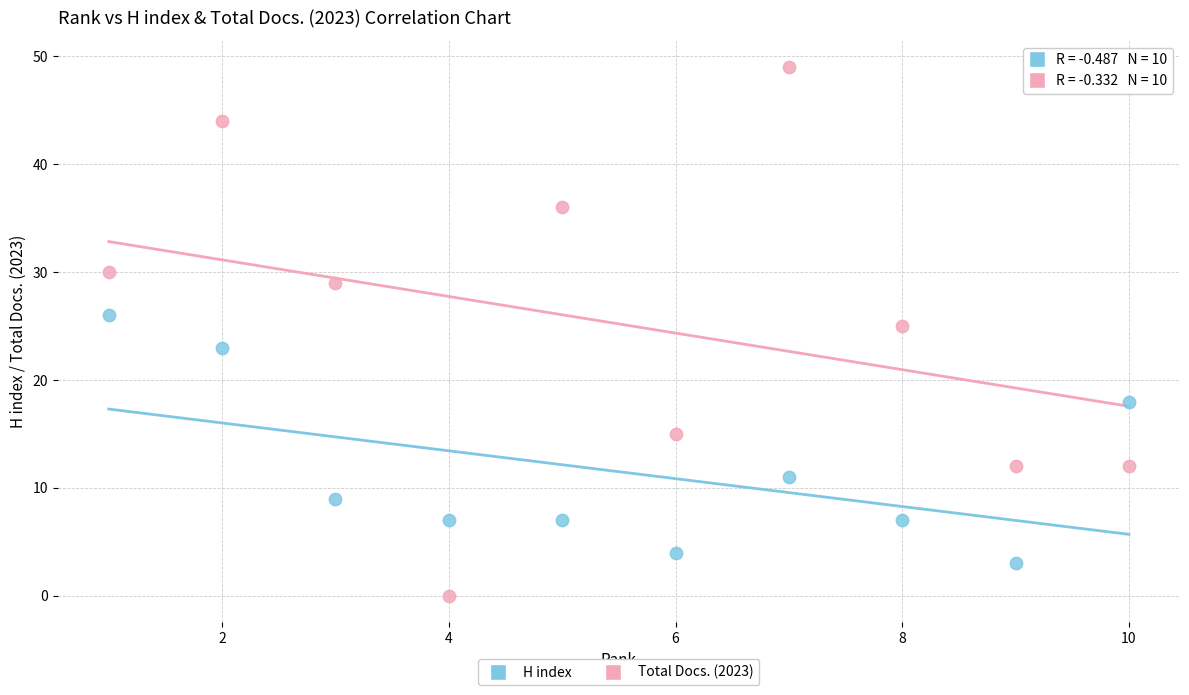

What is the X range (max minus min) for the scatter plot?

9